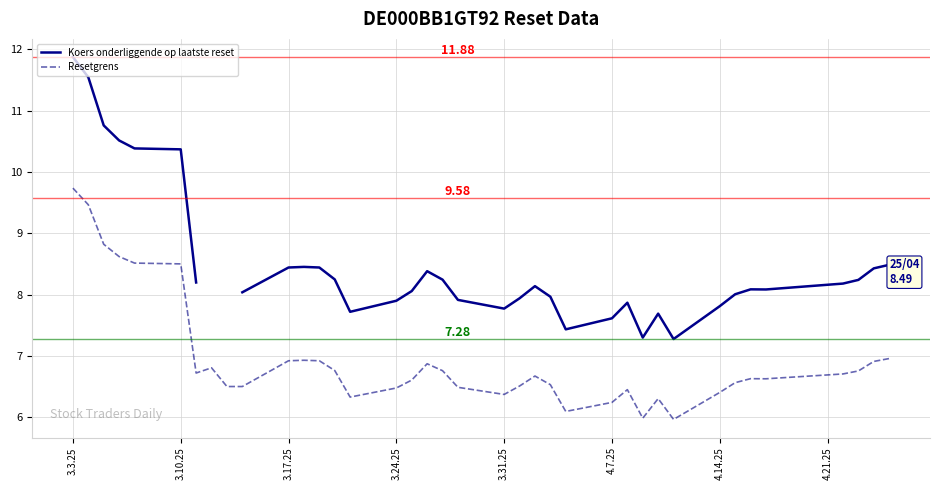

What is the lowest value of the Resetgrens series?

6.0